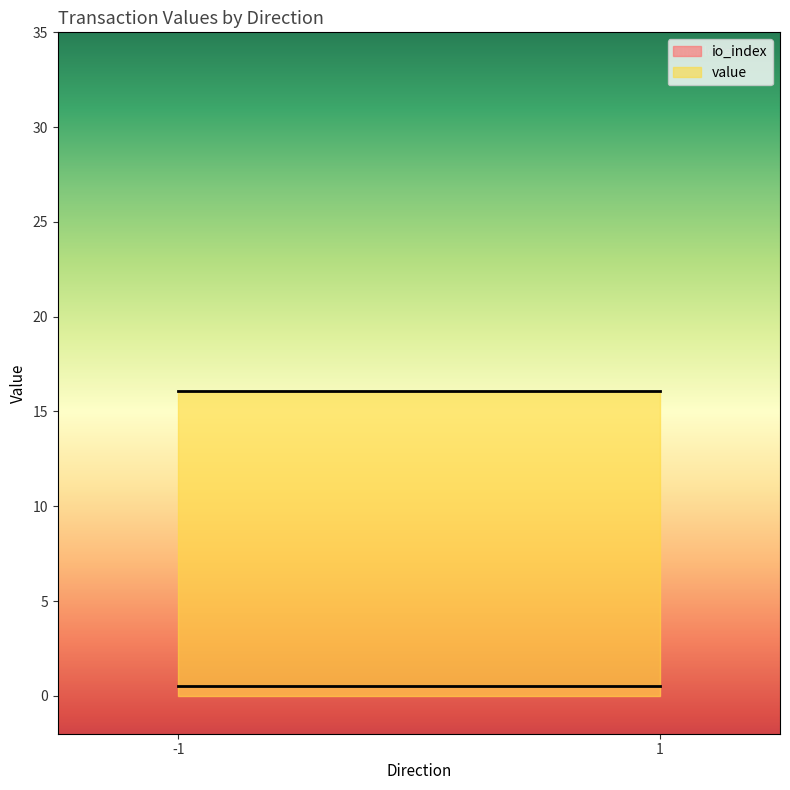

Rank the series by their maximum value, from lowest to highest.

io_index, value